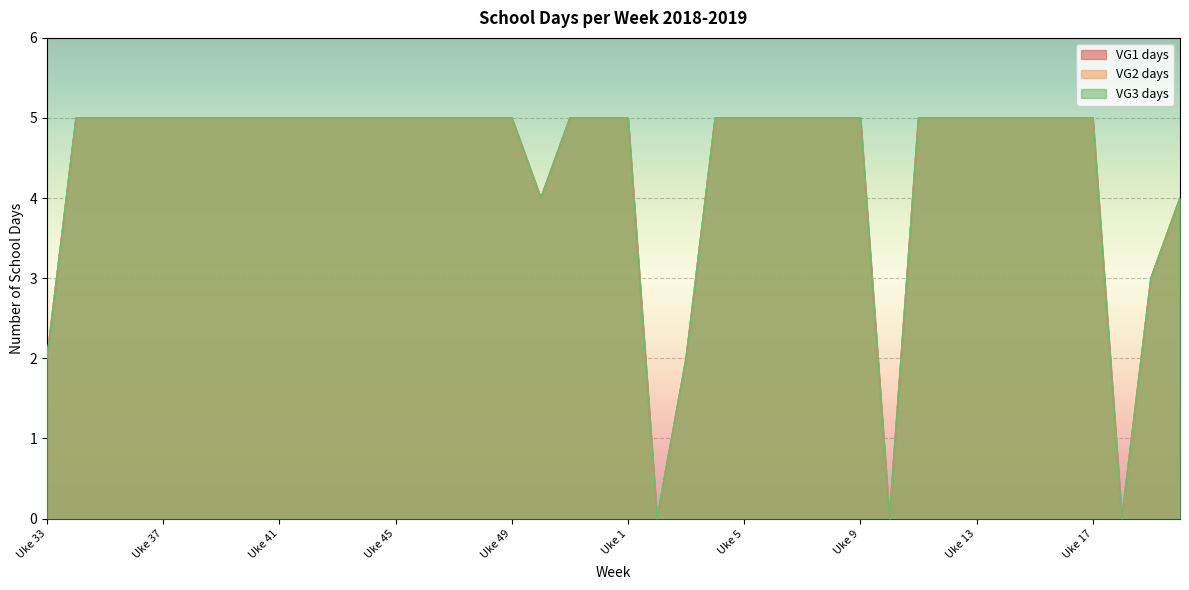

Where is VG2 days nearest to the value 2?

Uke 33